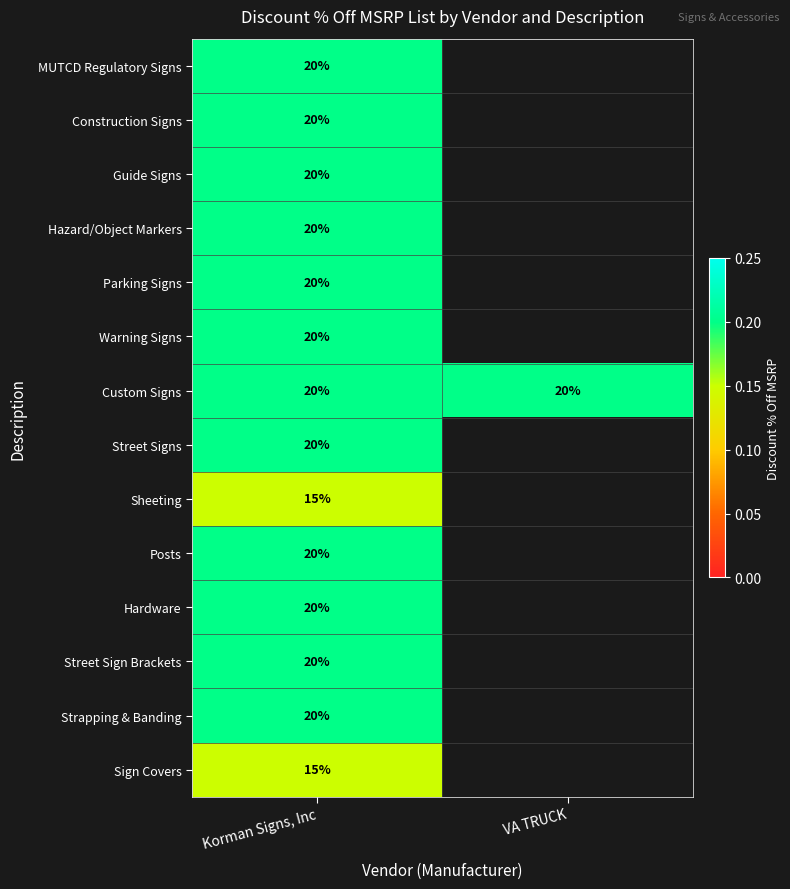

Is the value of Sign Covers at Korman Signs, Inc greater than the value of Hardware at Korman Signs, Inc?

No